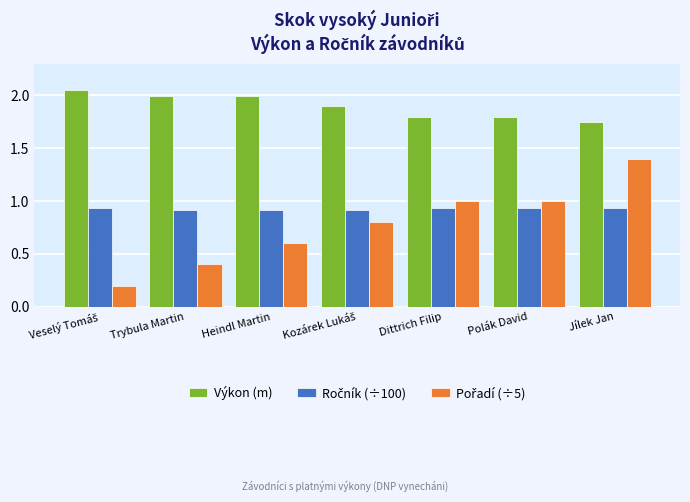

Is it true that Výkon (m) equals 2.0 at Trybula Martin?

True